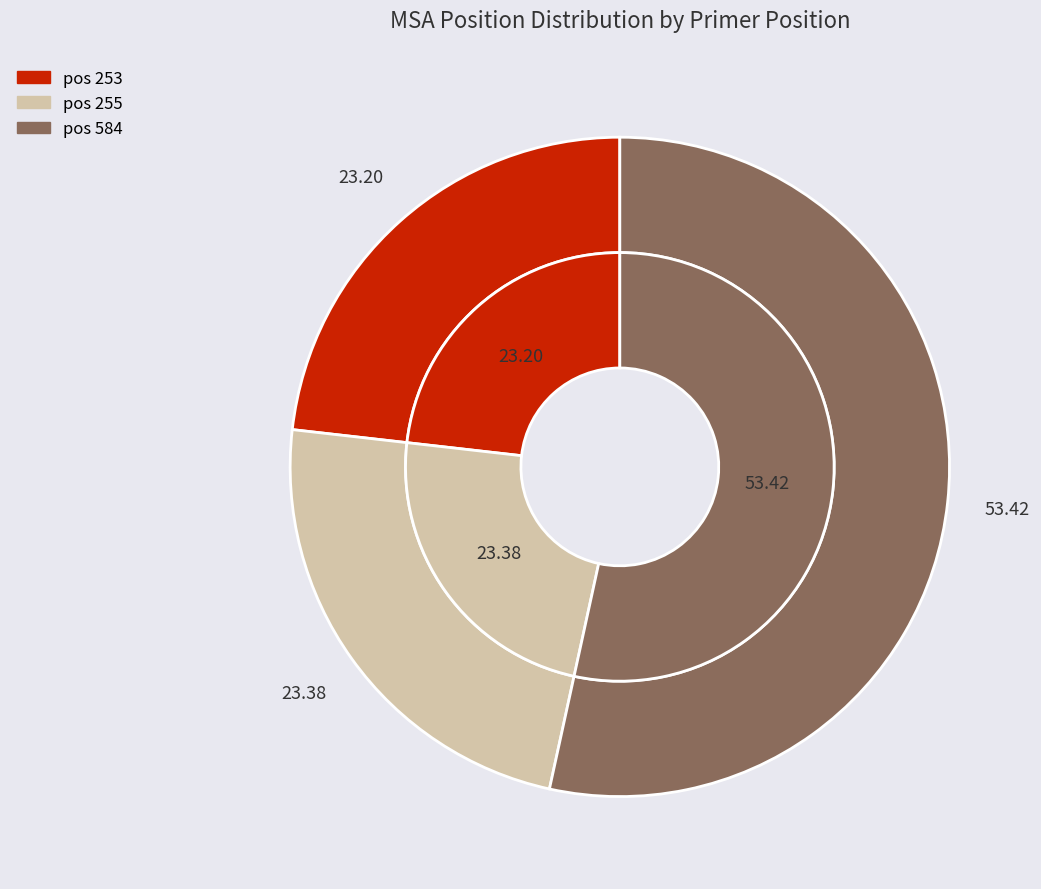

Which slice is the largest?

584